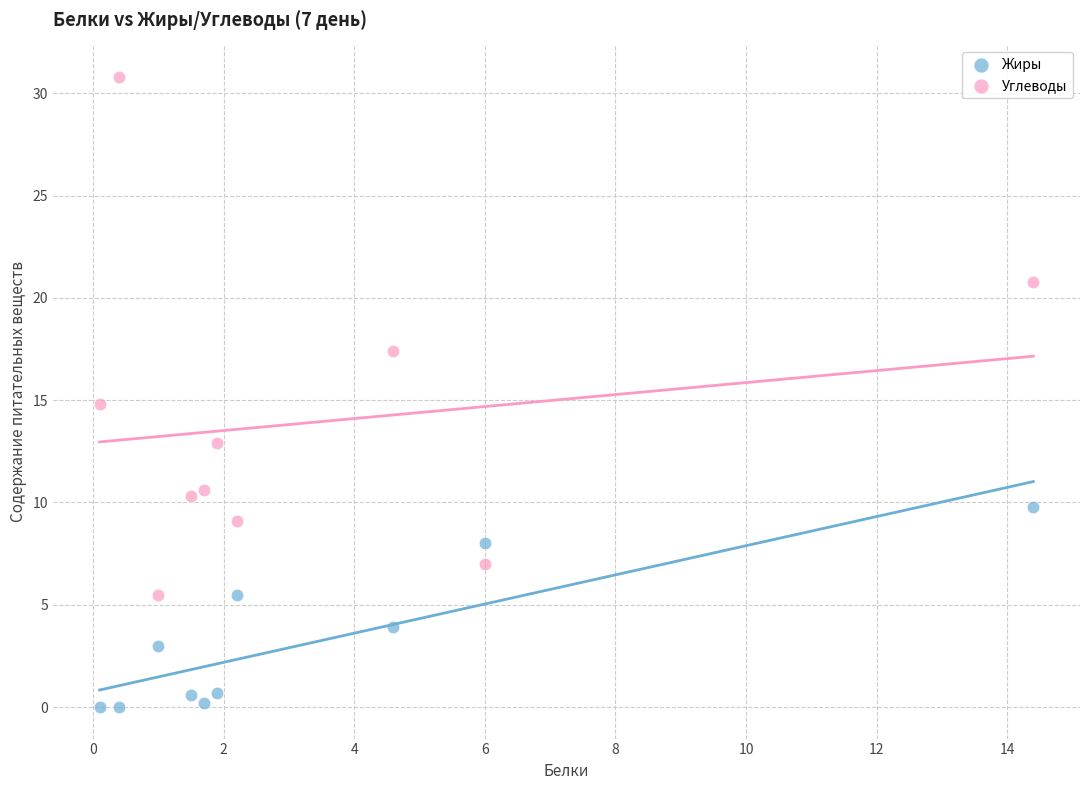

Across all data points, what is the range of Y values (max minus min)?

30.8